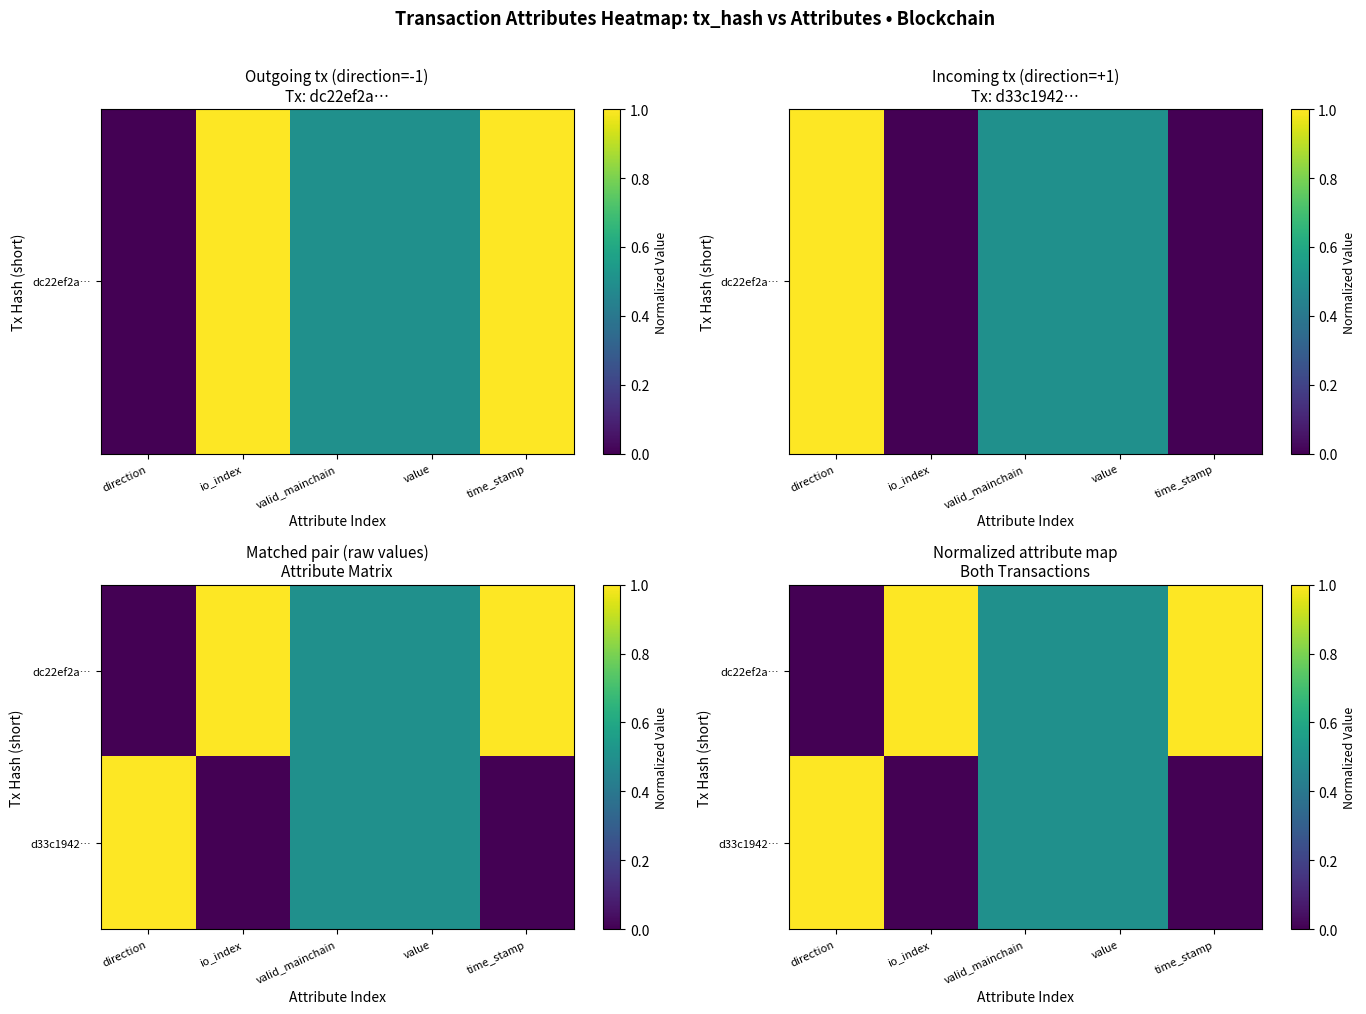

What is the highest value of the d33c1942… series?

1.0